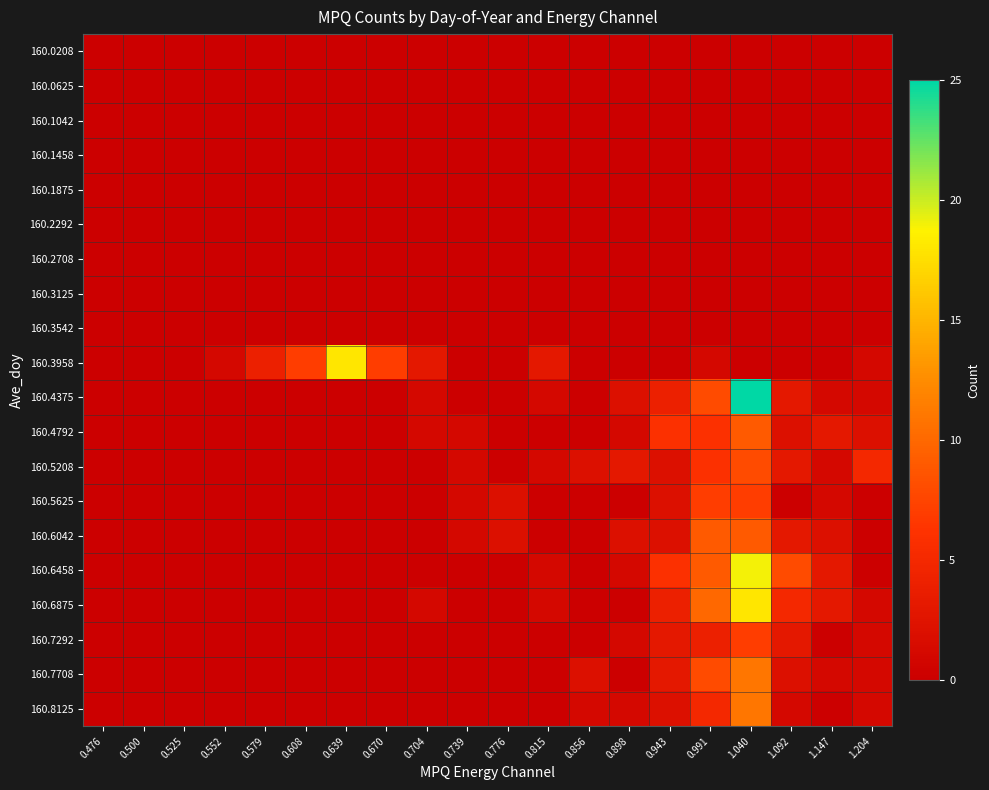

Which series has the largest total across all categories?

160.6458